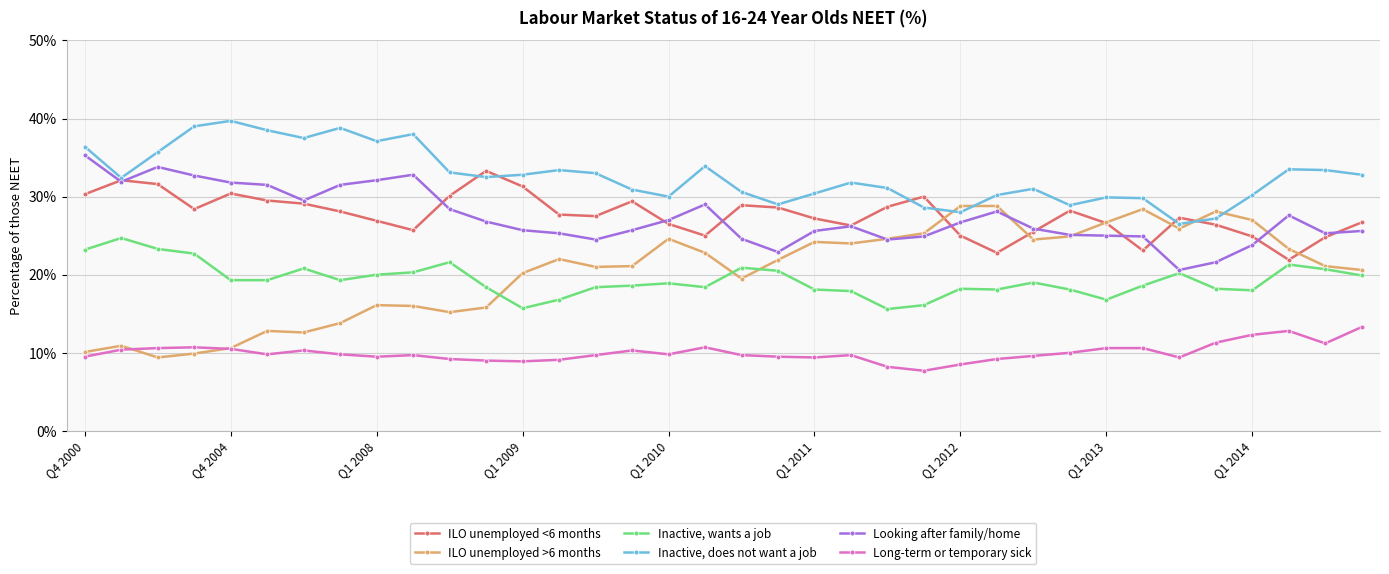

Which series has the largest range (max minus min)?

ILO unemployed >6 months